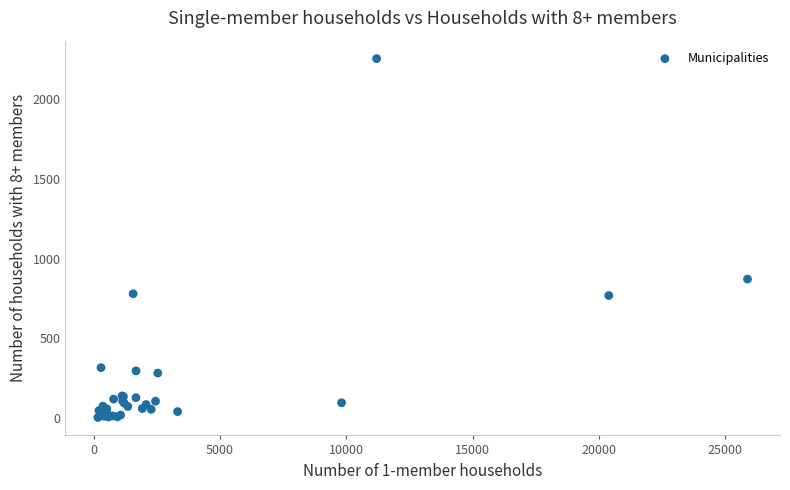

What Y value in the scatter plot is closest to 1129?

872